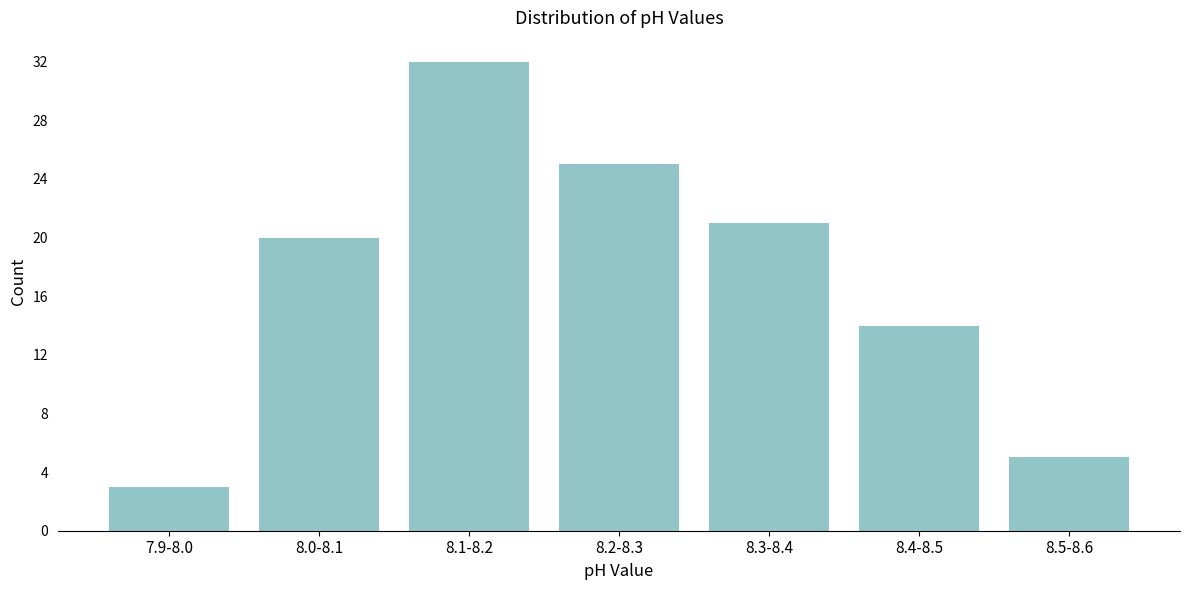

Reading left to right, list all the values displayed in this chart.

7.9-8.0=3	8.0-8.1=20	8.1-8.2=32	8.2-8.3=25	8.3-8.4=21	8.4-8.5=14	8.5-8.6=5